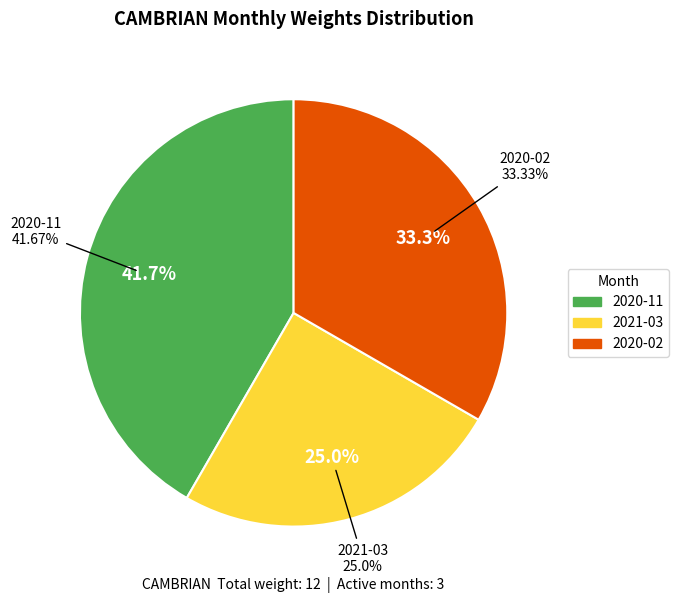

Does any single category account for the majority?

No